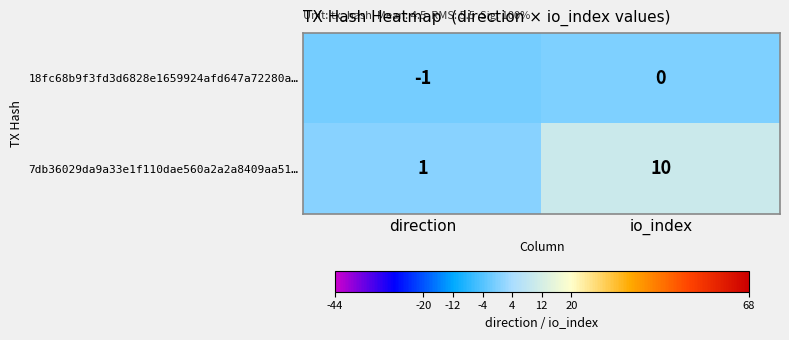

Which series has the largest total across all categories?

7db36029da9a33e1f110dae560a2a2a8409aa51…